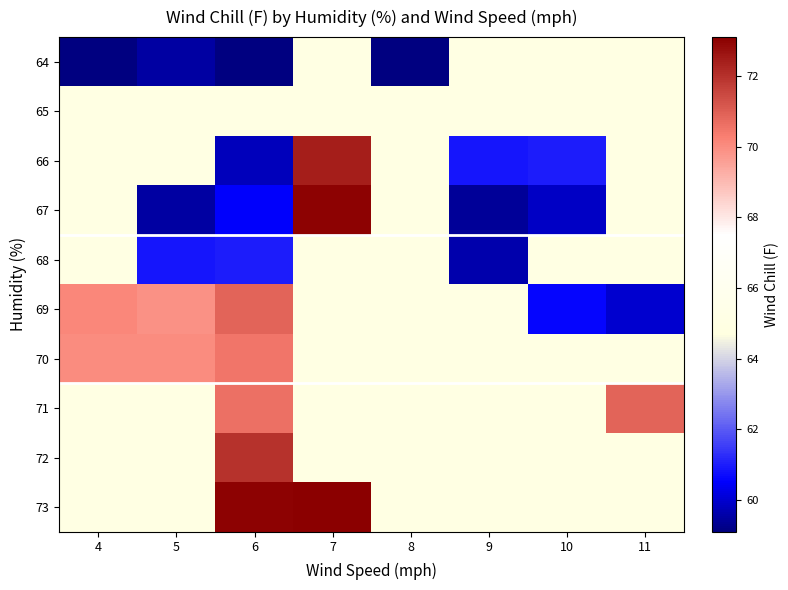

How many categories are shown in the chart?

8